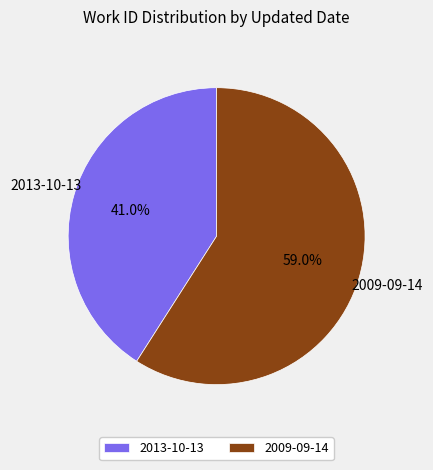

Rank the categories by value from highest to lowest.

2009-09-14, 2013-10-13